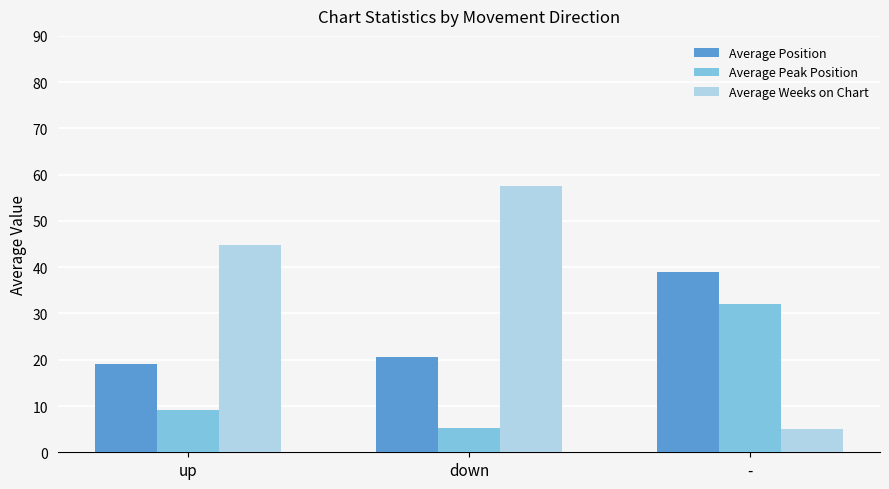

Reading left to right, transcribe all the data shown in this chart.

Average Position: 19.1	20.6	39.0
Average Peak Position: 9.2	5.2	32.0
Average Weeks on Chart: 44.8	57.5	5.0